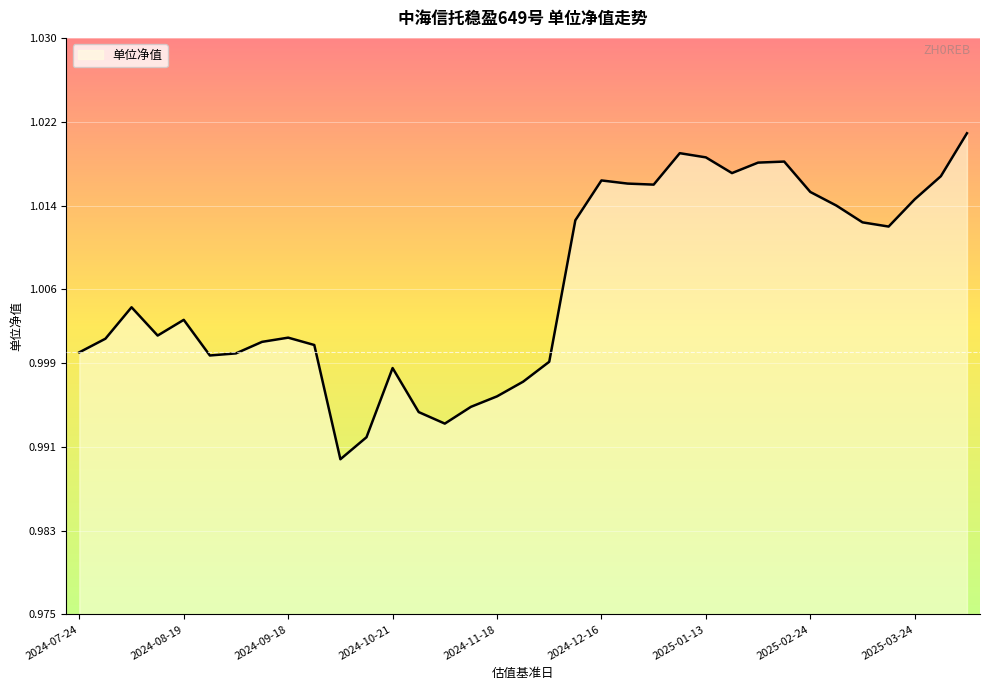

Where does the data first go above 1?

2024-07-29